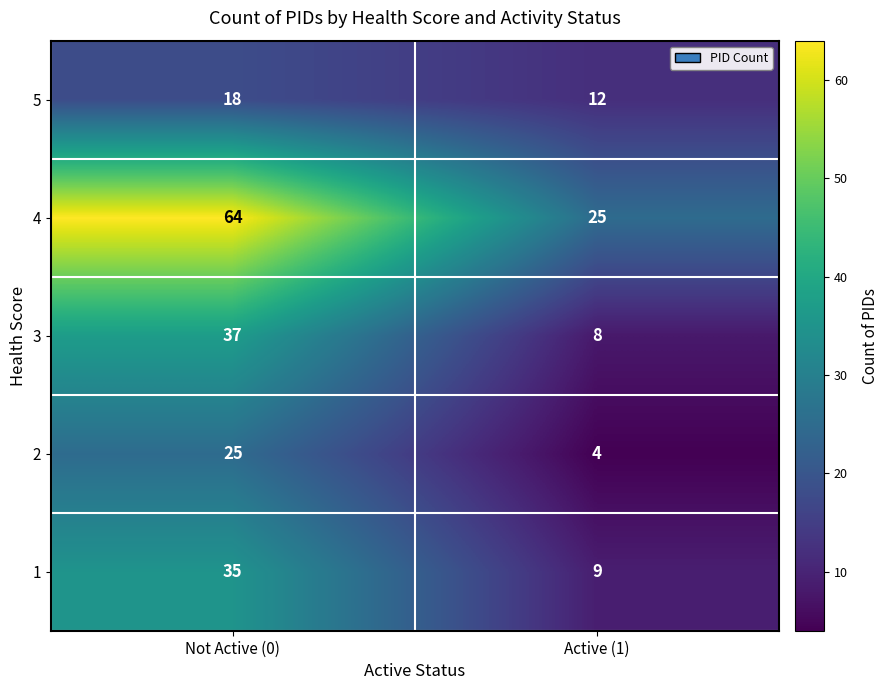

What value does the 5 series have at Not Active (0)?

18